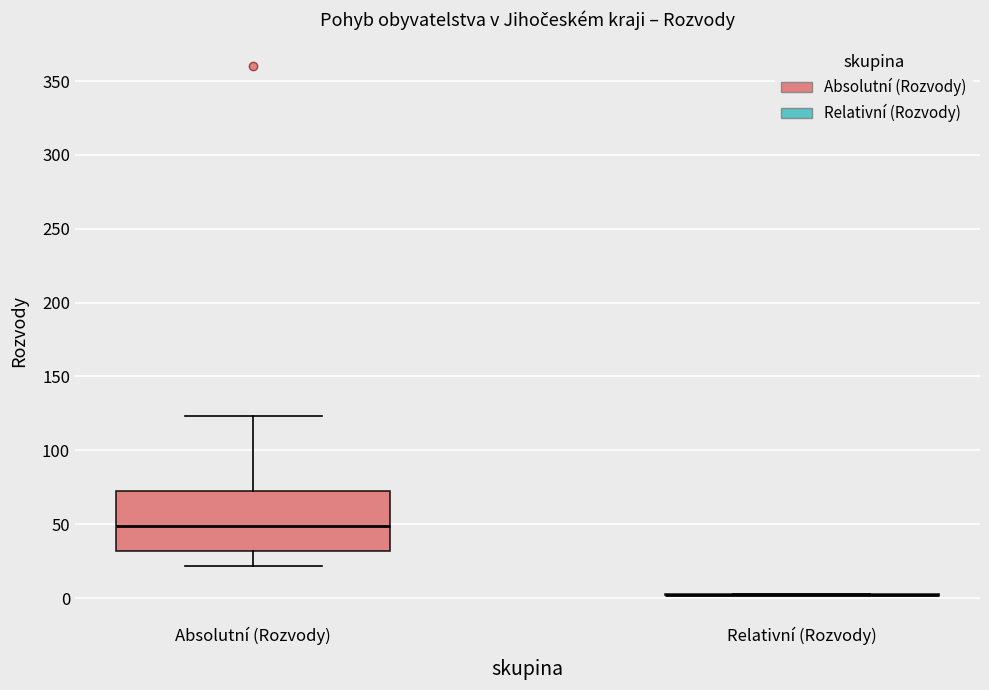

Where does the upper whisker of the box for Absolutní (Rozvody) end on the y-axis? The values are not printed on the chart, so give them approximately, as read against the axis.

125